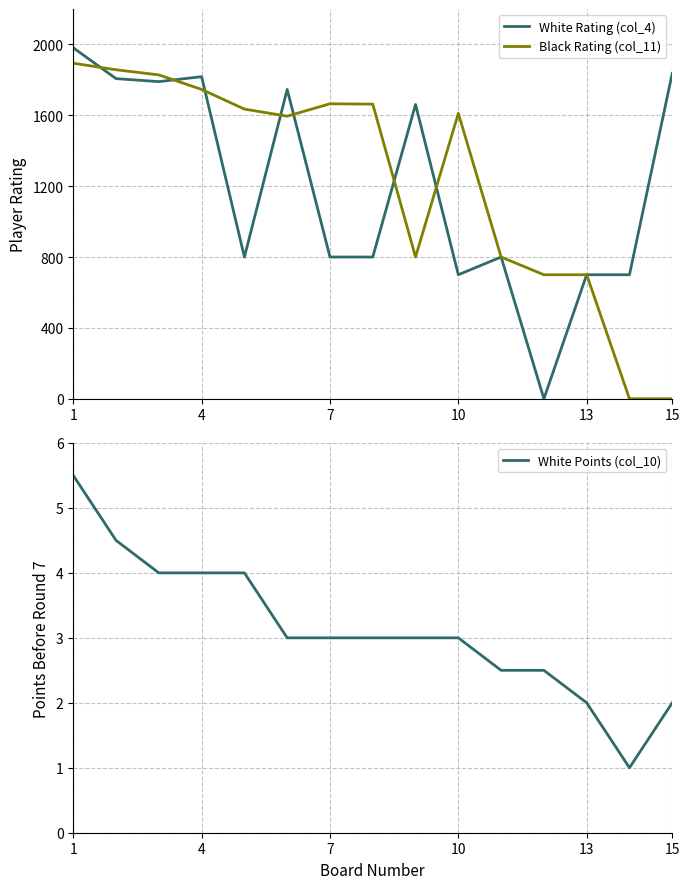

What is the average value of the Black Rating (col_11) series?

1233